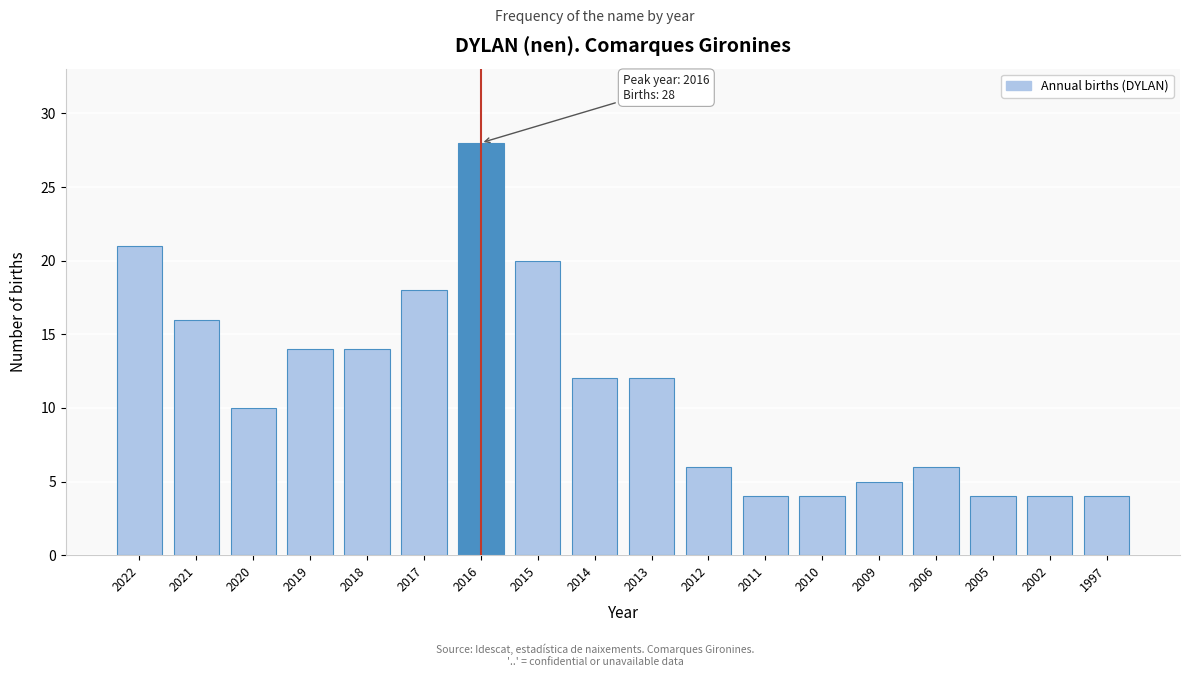

Reading left to right, transcribe all the data shown in this chart.

2022=21	2021=16	2020=10	2019=14	2018=14	2017=18	2016=28	2015=20	2014=12	2013=12	2012=6	2011=4	2010=4	2009=5	2006=6	2005=4	2002=4	1997=4